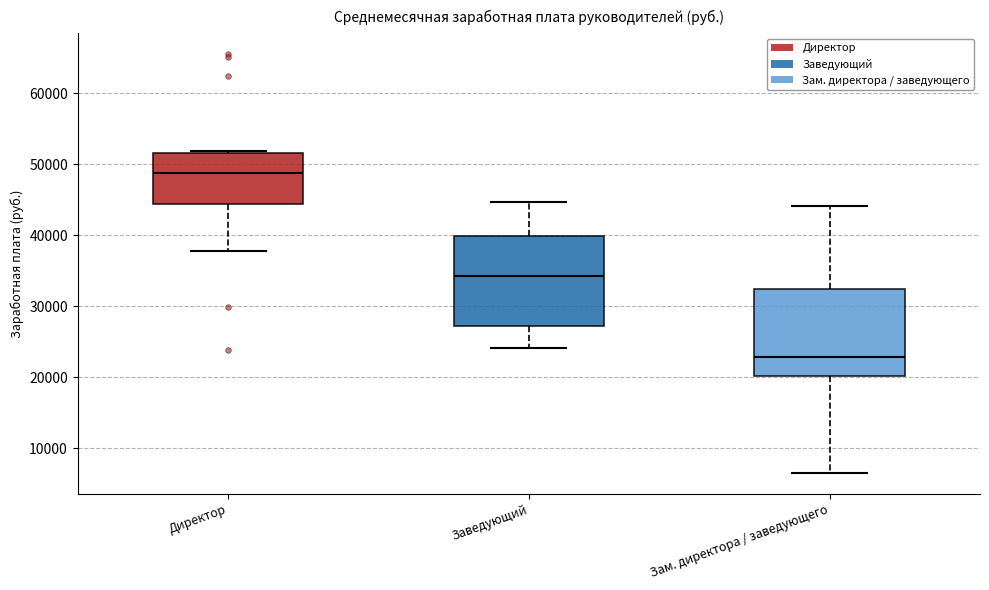

Where does the lower whisker of the box for Заведующий end on the y-axis? The values are not printed on the chart, so give them approximately, as read against the axis.

24000